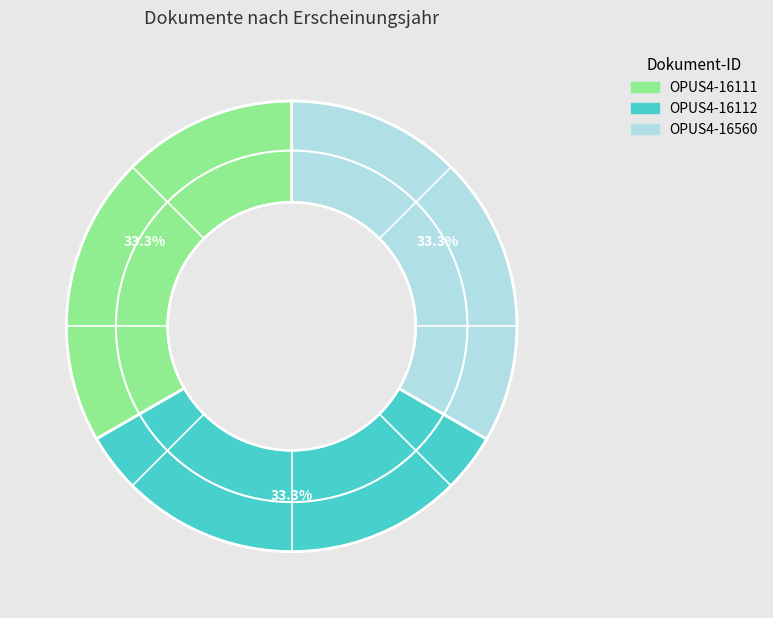

Does any single category account for the majority?

No